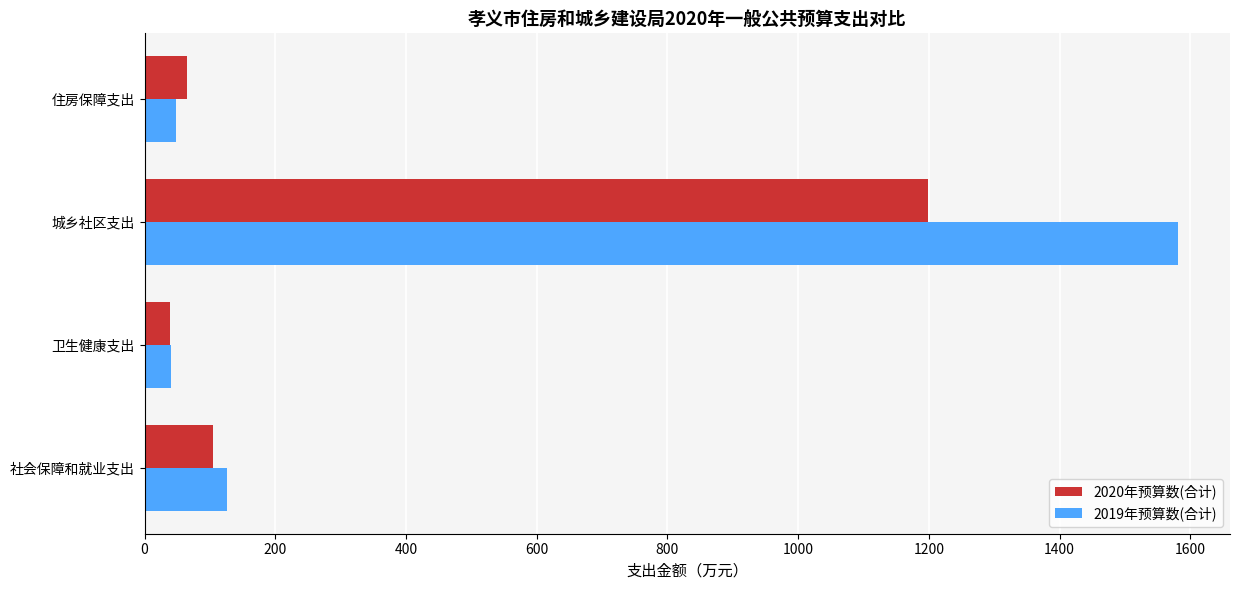

Which series has the largest range (max minus min)?

2019年预算数(合计)